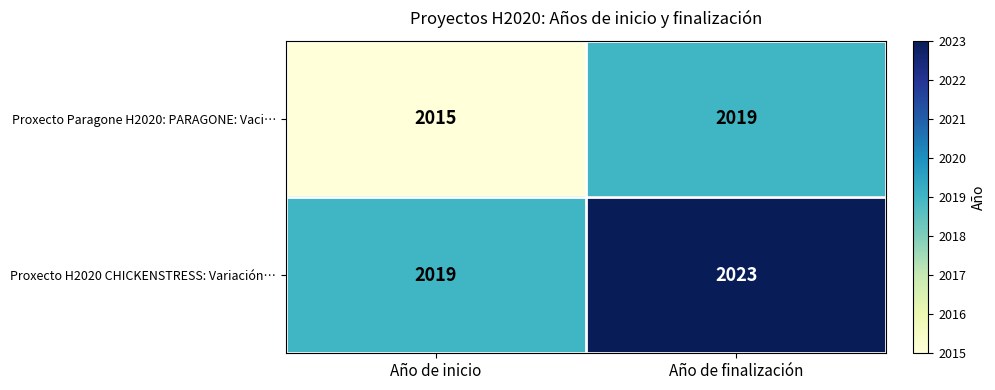

List the series in order of their peak value, highest first.

Proxecto H2020 CHICKENSTRESS: Variación…, Proxecto Paragone H2020: PARAGONE: Vaci…